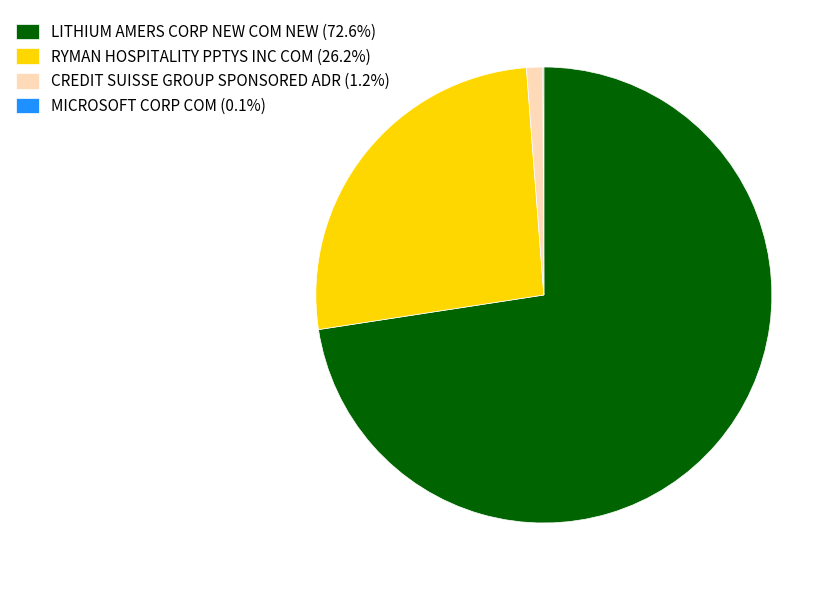

Is RYMAN HOSPITALITY PPTYS INC COM (26.2%) the majority of the pie?

No